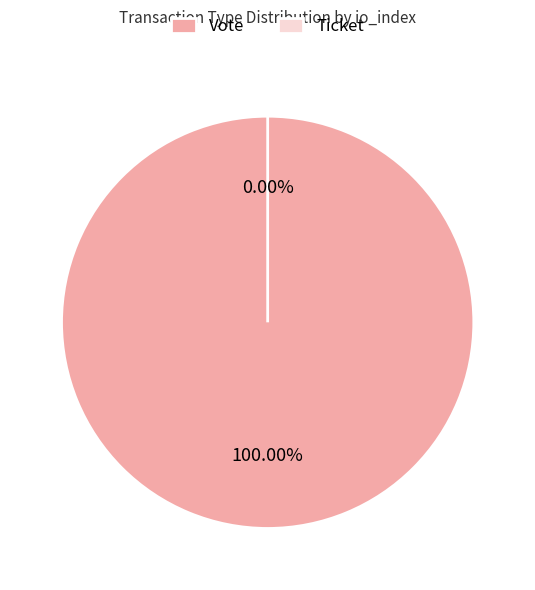

To the nearest percent, what is the difference between the largest and smallest slice percentages?

100%